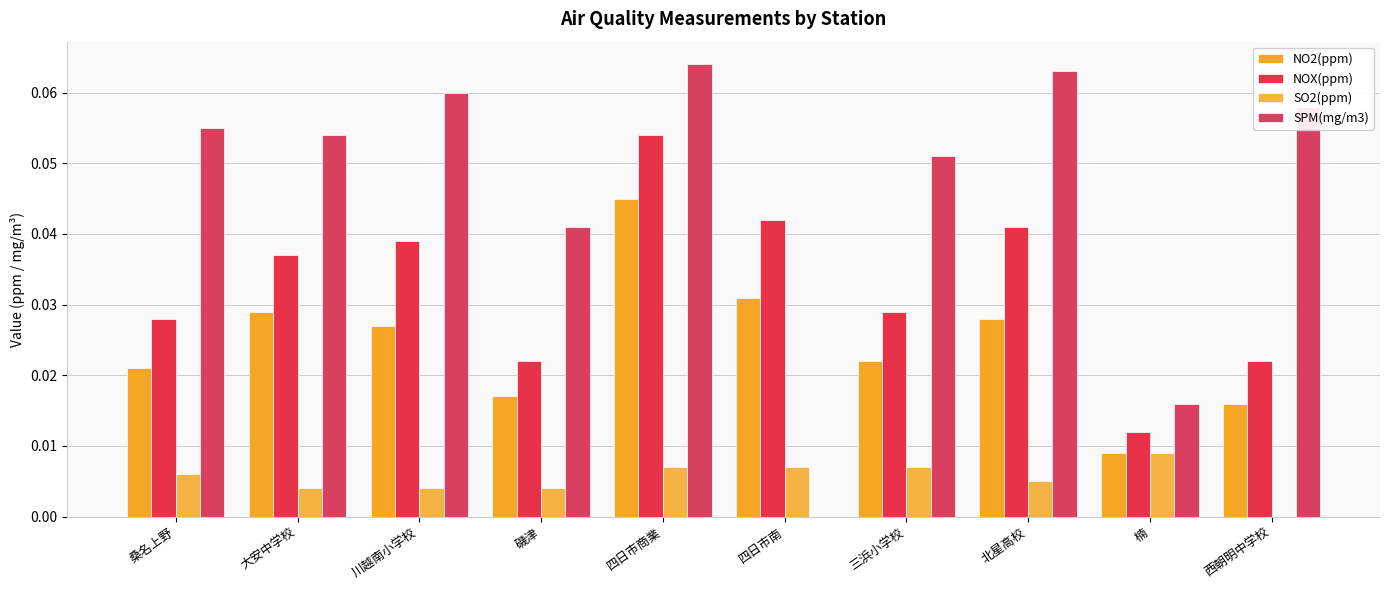

The SPM(mg/m3) series shows 0.1 at 四日市商業. True or false?

False